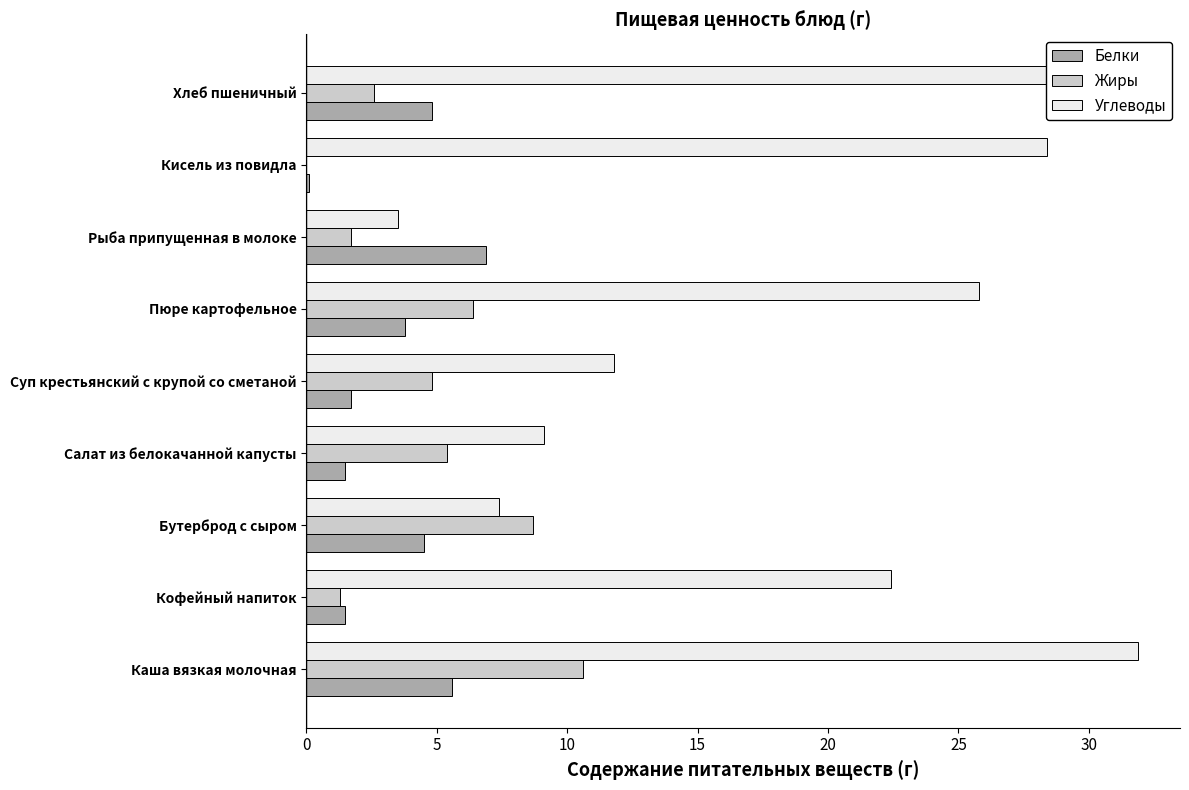

Which series changed the most between Пюре картофельное and Кисель из повидла?

Жиры